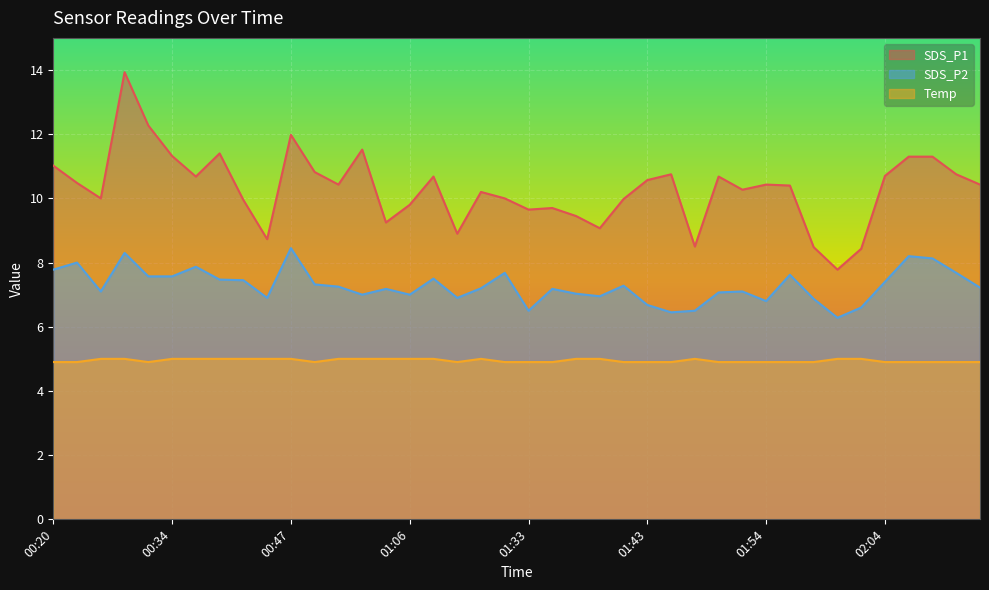

Does the chart display data point markers on the line(s)?

No